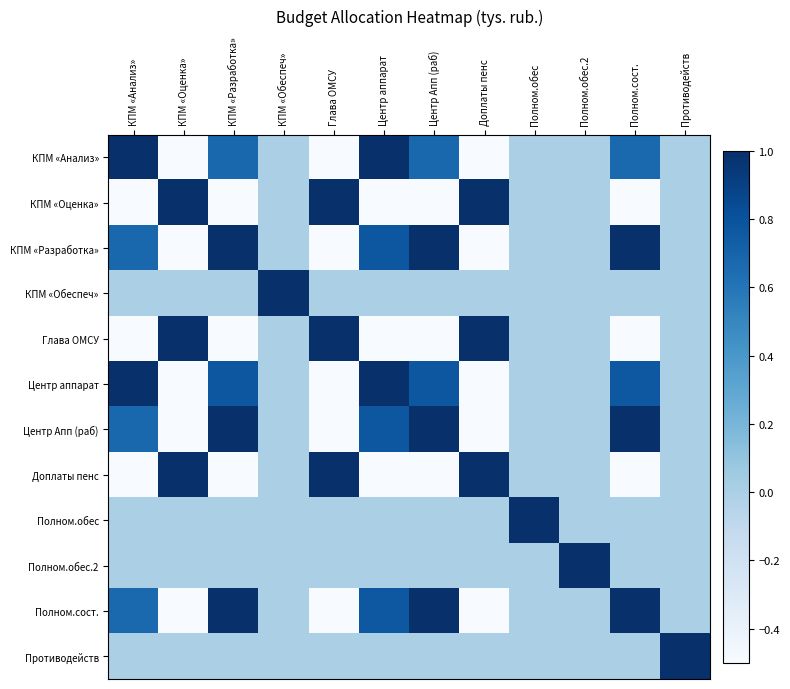

Which category has the lowest value across all series?

Глава ОМСУ